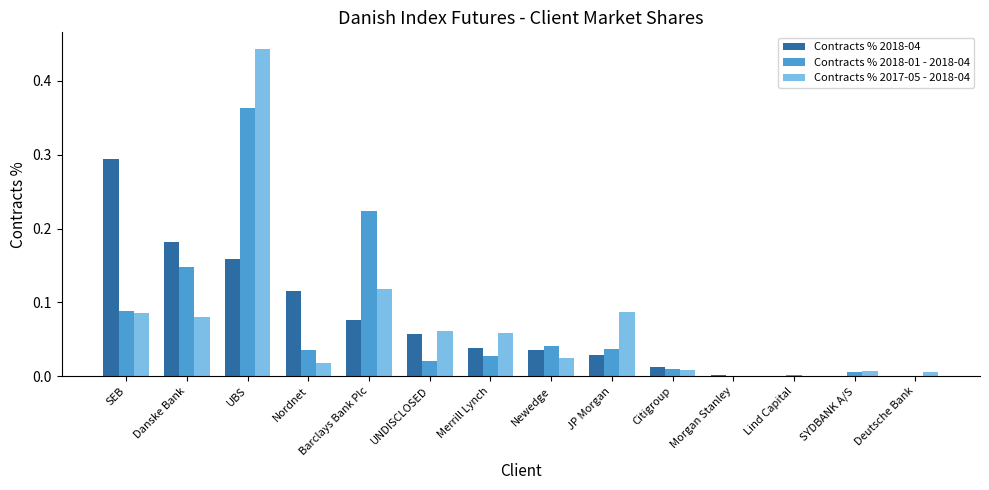

Does the chart contain stacked bars?

No